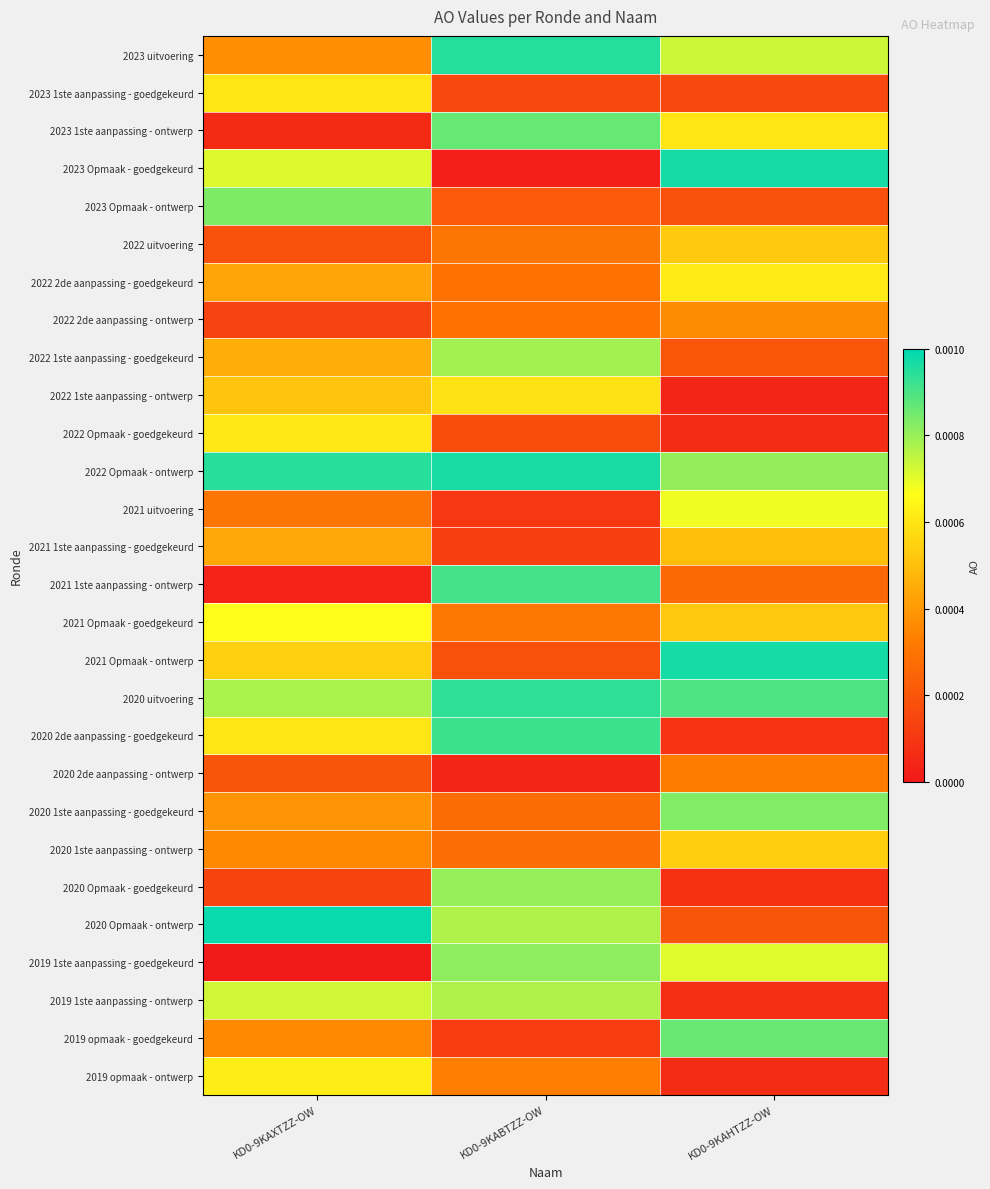

Reading left to right, extract all data points from this chart.

2023 uitvoering: KD0-9KAXTZZ-OW=0.0	KD0-9KABTZZ-OW=0.0	KD0-9KAHTZZ-OW=0.0
2023 1ste aanpassing - goedgekeurd: KD0-9KAXTZZ-OW=0.0	KD0-9KABTZZ-OW=0.0	KD0-9KAHTZZ-OW=0.0
2023 1ste aanpassing - ontwerp: KD0-9KAXTZZ-OW=0.0	KD0-9KABTZZ-OW=0.0	KD0-9KAHTZZ-OW=0.0
2023 Opmaak - goedgekeurd: KD0-9KAXTZZ-OW=0.0	KD0-9KABTZZ-OW=0.0	KD0-9KAHTZZ-OW=0.0
2023 Opmaak - ontwerp: KD0-9KAXTZZ-OW=0.0	KD0-9KABTZZ-OW=0.0	KD0-9KAHTZZ-OW=0.0
2022 uitvoering: KD0-9KAXTZZ-OW=0.0	KD0-9KABTZZ-OW=0.0	KD0-9KAHTZZ-OW=0.0
2022 2de aanpassing - goedgekeurd: KD0-9KAXTZZ-OW=0.0	KD0-9KABTZZ-OW=0.0	KD0-9KAHTZZ-OW=0.0
2022 2de aanpassing - ontwerp: KD0-9KAXTZZ-OW=0.0	KD0-9KABTZZ-OW=0.0	KD0-9KAHTZZ-OW=0.0
2022 1ste aanpassing - goedgekeurd: KD0-9KAXTZZ-OW=0.0	KD0-9KABTZZ-OW=0.0	KD0-9KAHTZZ-OW=0.0
2022 1ste aanpassing - ontwerp: KD0-9KAXTZZ-OW=0.0	KD0-9KABTZZ-OW=0.0	KD0-9KAHTZZ-OW=0.0
2022 Opmaak - goedgekeurd: KD0-9KAXTZZ-OW=0.0	KD0-9KABTZZ-OW=0.0	KD0-9KAHTZZ-OW=0.0
2022 Opmaak - ontwerp: KD0-9KAXTZZ-OW=0.0	KD0-9KABTZZ-OW=0.0	KD0-9KAHTZZ-OW=0.0
2021 uitvoering: KD0-9KAXTZZ-OW=0.0	KD0-9KABTZZ-OW=0.0	KD0-9KAHTZZ-OW=0.0
2021 1ste aanpassing - goedgekeurd: KD0-9KAXTZZ-OW=0.0	KD0-9KABTZZ-OW=0.0	KD0-9KAHTZZ-OW=0.0
2021 1ste aanpassing - ontwerp: KD0-9KAXTZZ-OW=0.0	KD0-9KABTZZ-OW=0.0	KD0-9KAHTZZ-OW=0.0
2021 Opmaak - goedgekeurd: KD0-9KAXTZZ-OW=0.0	KD0-9KABTZZ-OW=0.0	KD0-9KAHTZZ-OW=0.0
2021 Opmaak - ontwerp: KD0-9KAXTZZ-OW=0.0	KD0-9KABTZZ-OW=0.0	KD0-9KAHTZZ-OW=0.0
2020 uitvoering: KD0-9KAXTZZ-OW=0.0	KD0-9KABTZZ-OW=0.0	KD0-9KAHTZZ-OW=0.0
2020 2de aanpassing - goedgekeurd: KD0-9KAXTZZ-OW=0.0	KD0-9KABTZZ-OW=0.0	KD0-9KAHTZZ-OW=0.0
2020 2de aanpassing - ontwerp: KD0-9KAXTZZ-OW=0.0	KD0-9KABTZZ-OW=0.0	KD0-9KAHTZZ-OW=0.0
2020 1ste aanpassing - goedgekeurd: KD0-9KAXTZZ-OW=0.0	KD0-9KABTZZ-OW=0.0	KD0-9KAHTZZ-OW=0.0
2020 1ste aanpassing - ontwerp: KD0-9KAXTZZ-OW=0.0	KD0-9KABTZZ-OW=0.0	KD0-9KAHTZZ-OW=0.0
2020 Opmaak - goedgekeurd: KD0-9KAXTZZ-OW=0.0	KD0-9KABTZZ-OW=0.0	KD0-9KAHTZZ-OW=0.0
2020 Opmaak - ontwerp: KD0-9KAXTZZ-OW=0.0	KD0-9KABTZZ-OW=0.0	KD0-9KAHTZZ-OW=0.0
2019 1ste aanpassing - goedgekeurd: KD0-9KAXTZZ-OW=0.0	KD0-9KABTZZ-OW=0.0	KD0-9KAHTZZ-OW=0.0
2019 1ste aanpassing - ontwerp: KD0-9KAXTZZ-OW=0.0	KD0-9KABTZZ-OW=0.0	KD0-9KAHTZZ-OW=0.0
2019 opmaak - goedgekeurd: KD0-9KAXTZZ-OW=0.0	KD0-9KABTZZ-OW=0.0	KD0-9KAHTZZ-OW=0.0
2019 opmaak - ontwerp: KD0-9KAXTZZ-OW=0.0	KD0-9KABTZZ-OW=0.0	KD0-9KAHTZZ-OW=0.0